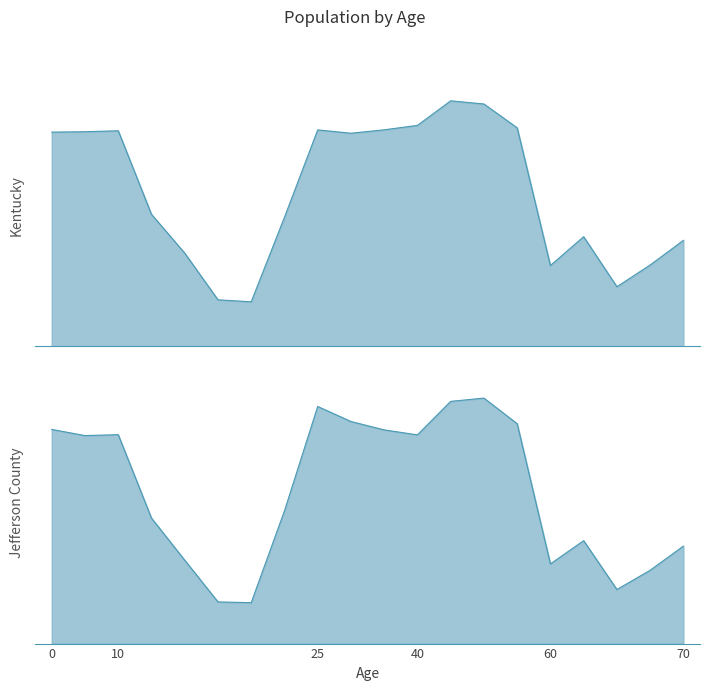

Rank the series by their average value, from highest to lowest.

Kentucky, Jefferson County